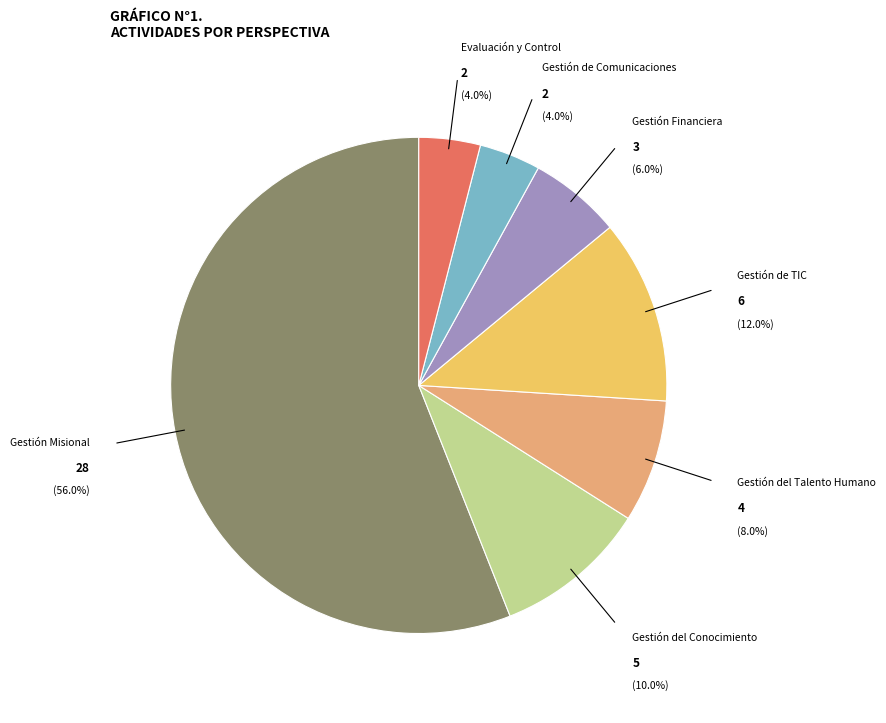

Do Gestión Financiera and Gestión Misional together represent more than half of the pie?

Yes